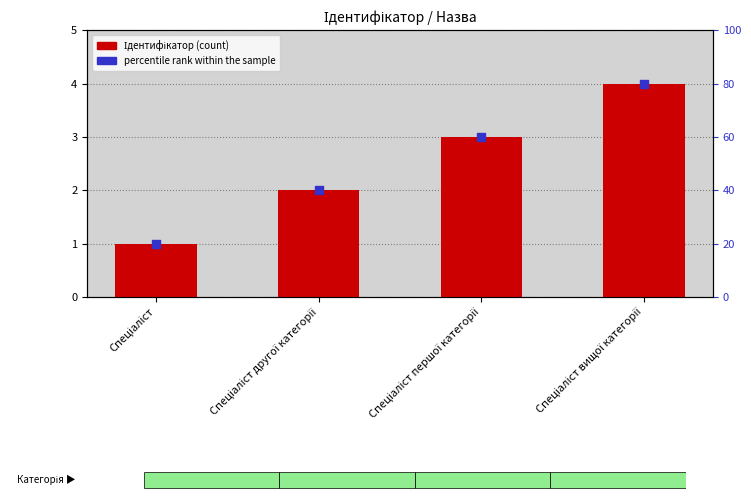

What is the total value across all series at Спеціаліст першої категорії?

63